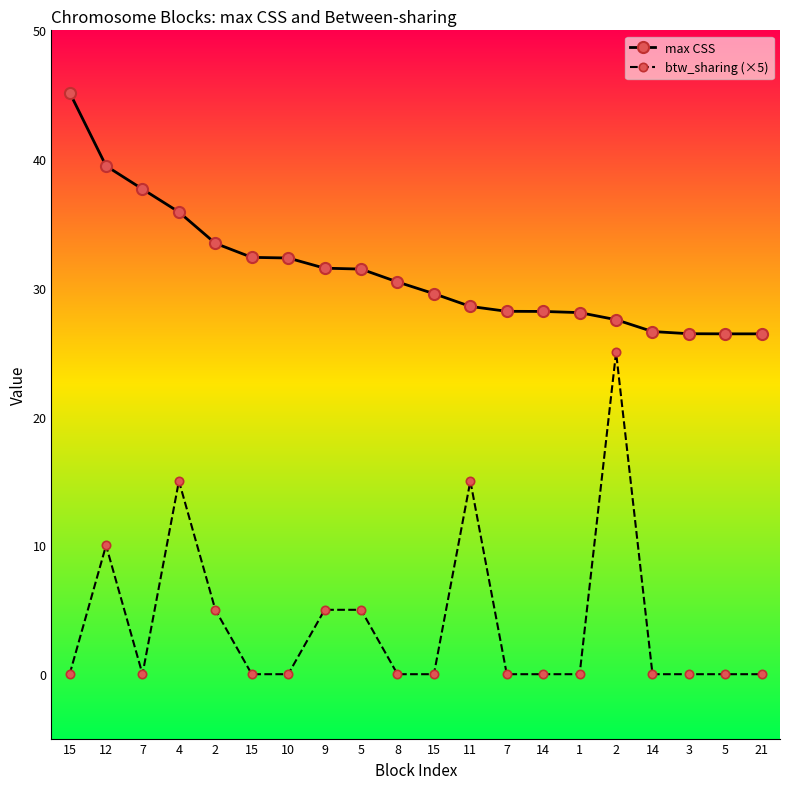

Does the chart have visible grid lines?

No